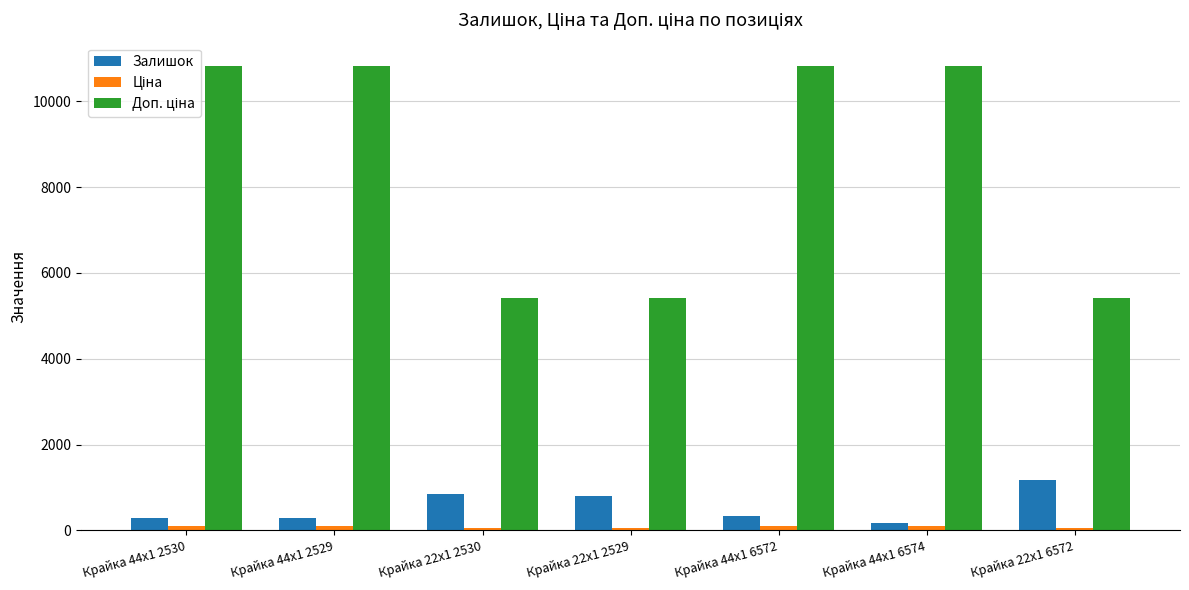

What position from the left is Крайка 44x1 2529?

2